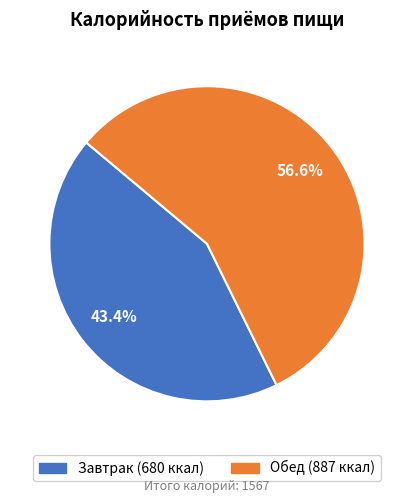

What percentage is the Обед slice, to the nearest percent?

57%